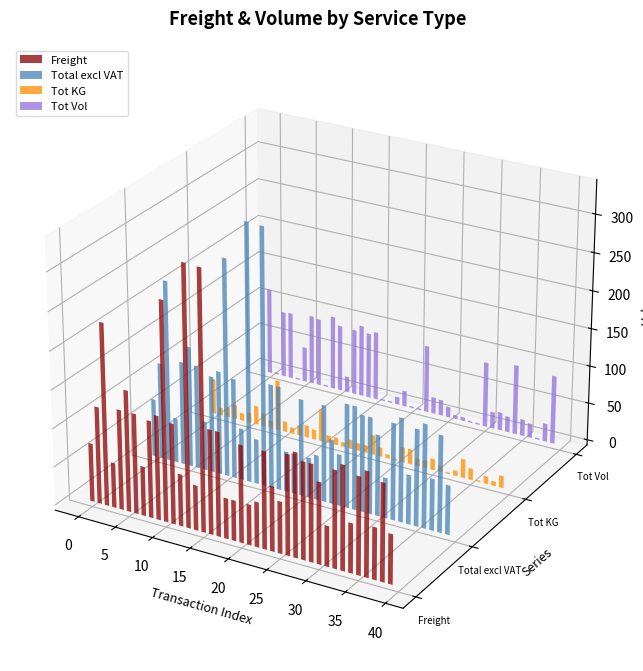

The Total excl VAT series shows 67.7 at ON2. True or false?

True